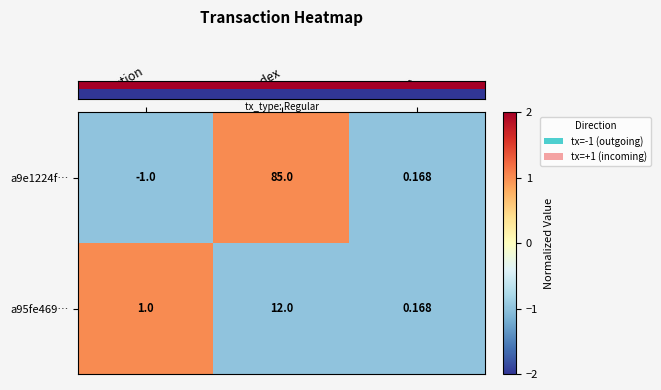

At io_index, list the series in order from smallest to largest.

a95fe469…, a9e1224f…